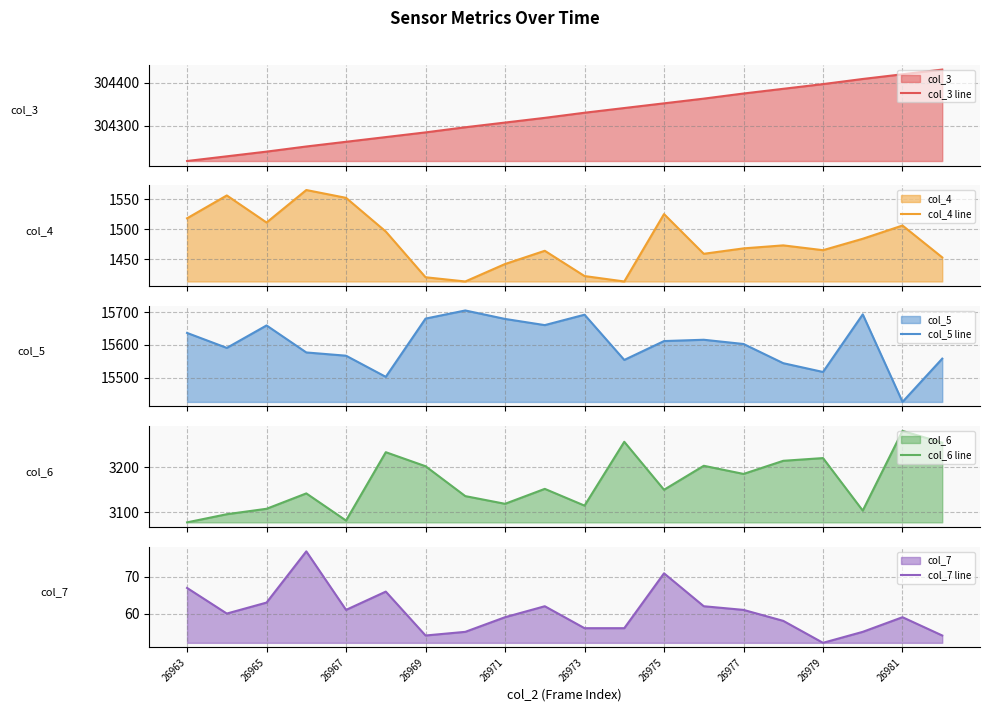

Does the chart have visible grid lines?

Yes